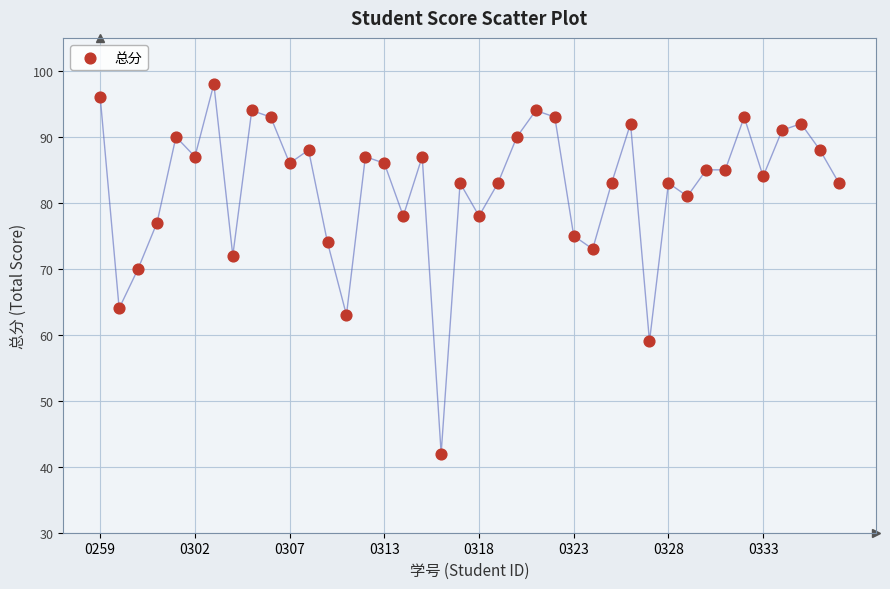

What is the range of Y values (max minus min)?

56